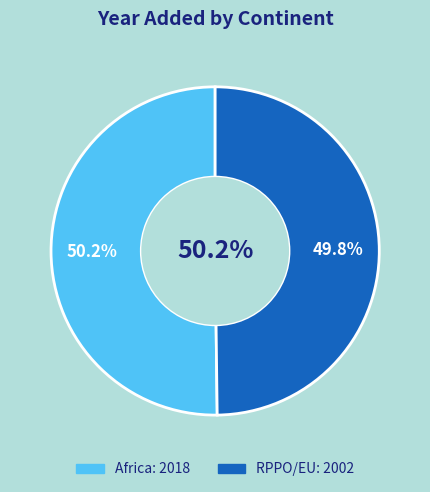

To the nearest percent, what is the average slice percentage?

50%